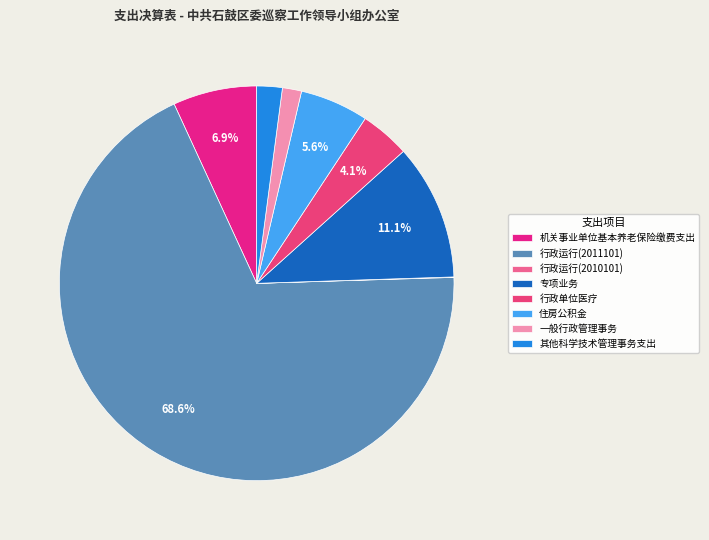

What is the largest slice in the pie chart?

行政运行(2011101)